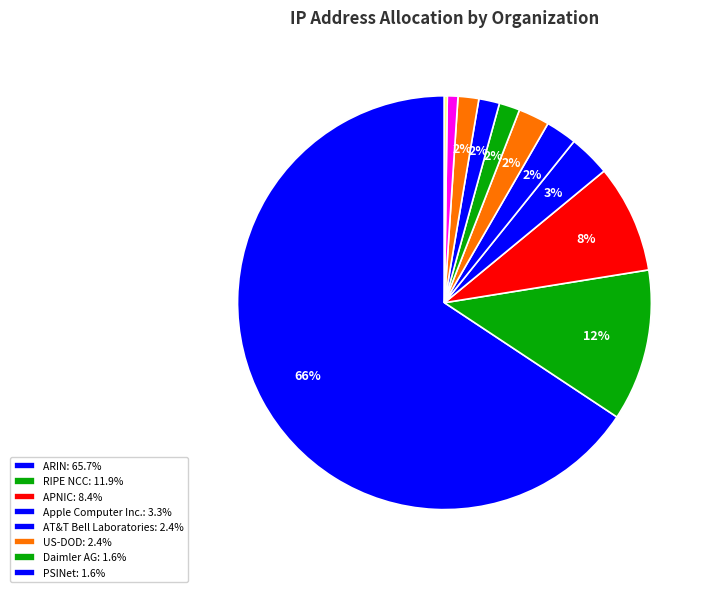

Count the number of slices in the pie.

12